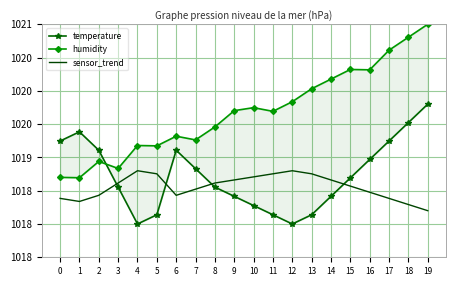

What is the smallest value displayed?

1018.0